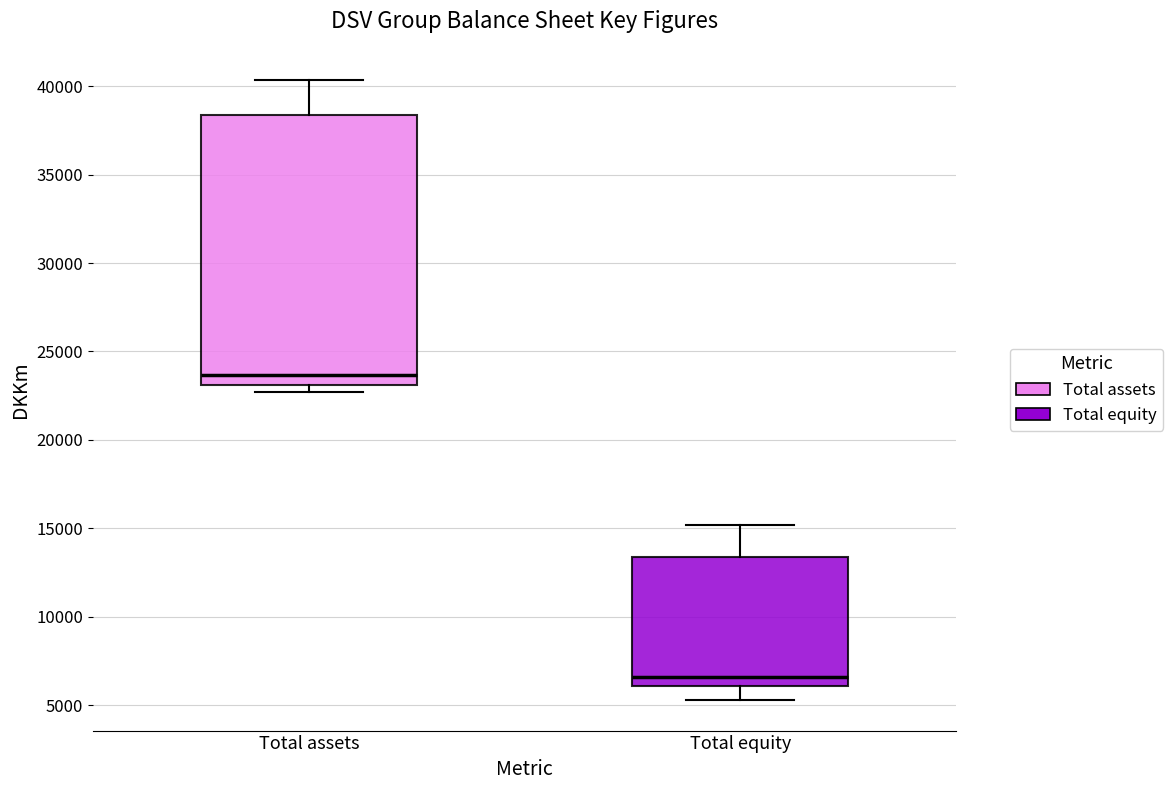

Which box's median line is the highest?

Total assets